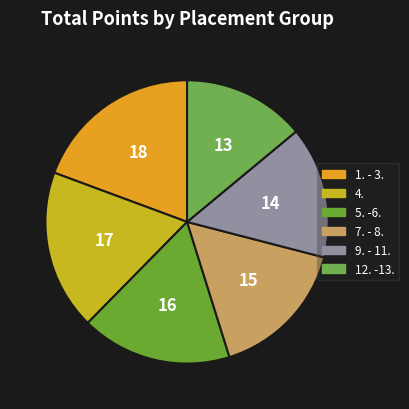

True or false: 4. accounts for 18% of the total.

True